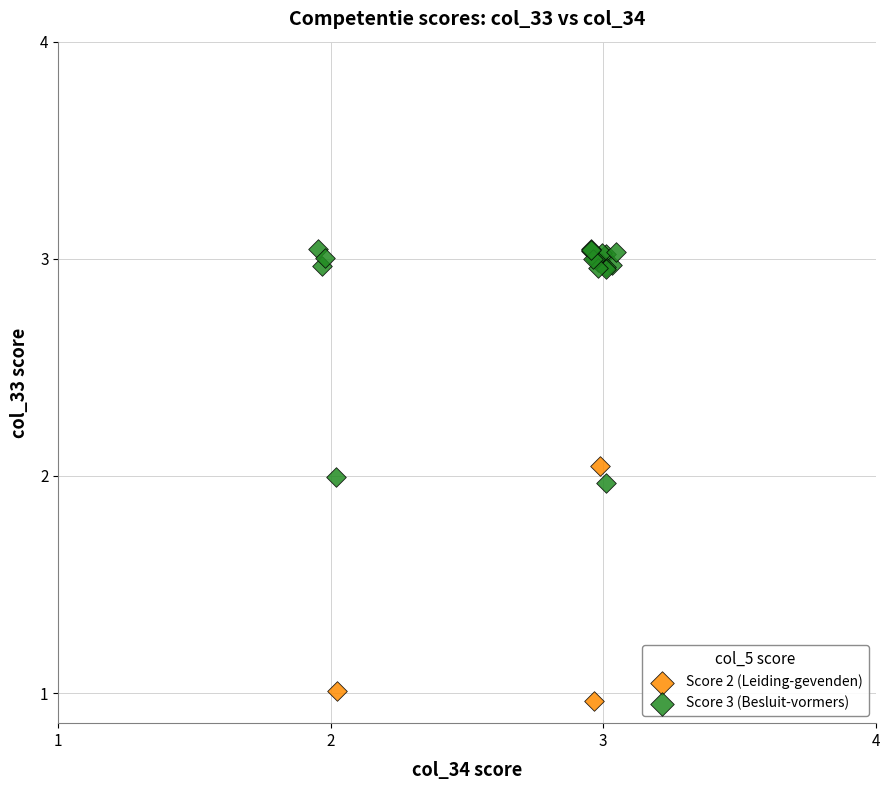

Which series reaches the maximum Y coordinate?

Score 3 (Besluit-vormers)